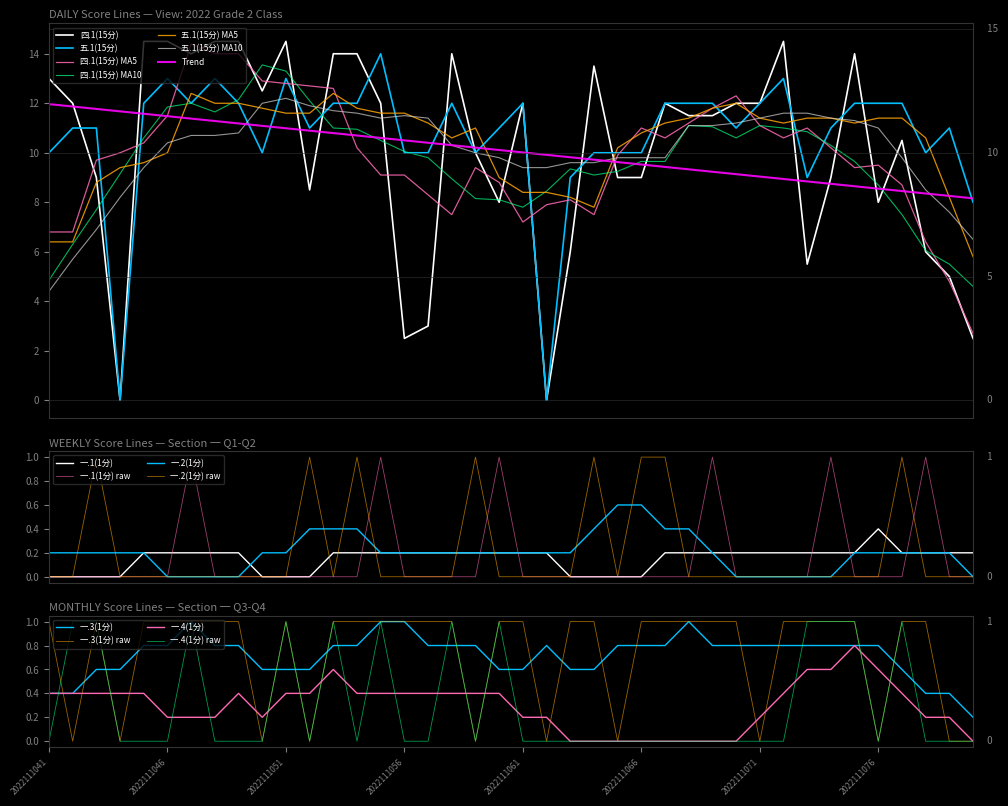

True or false: Trend and 四.1(15分) MA5 intersect in this chart.

True